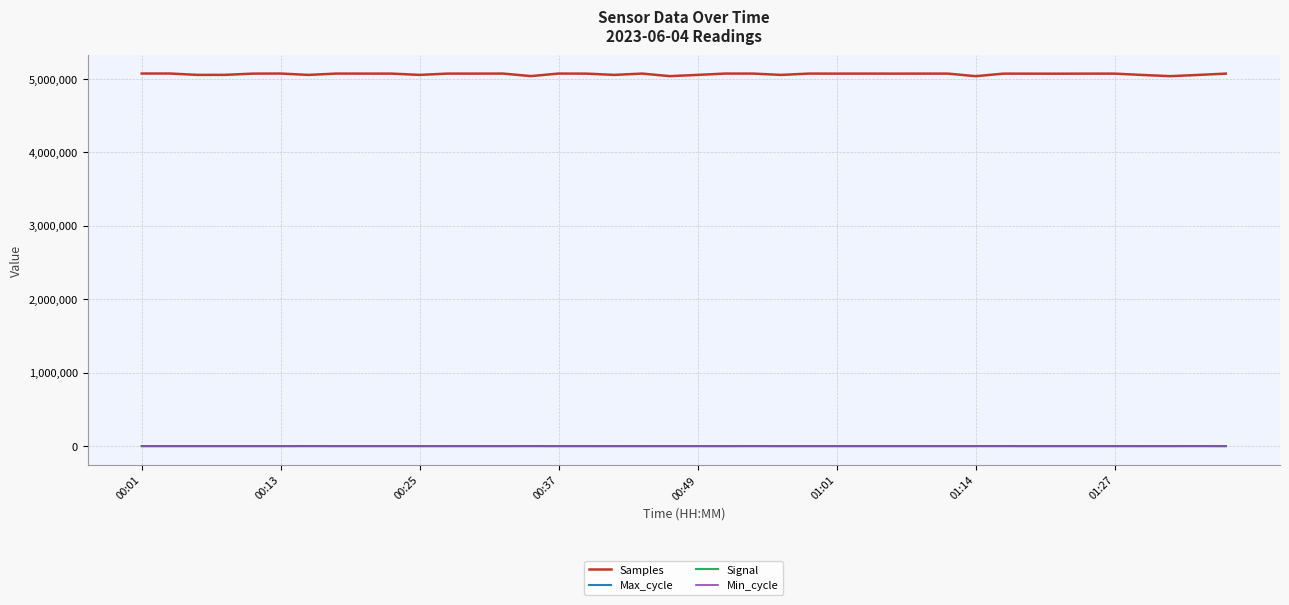

Which series has the largest range (max minus min)?

Samples